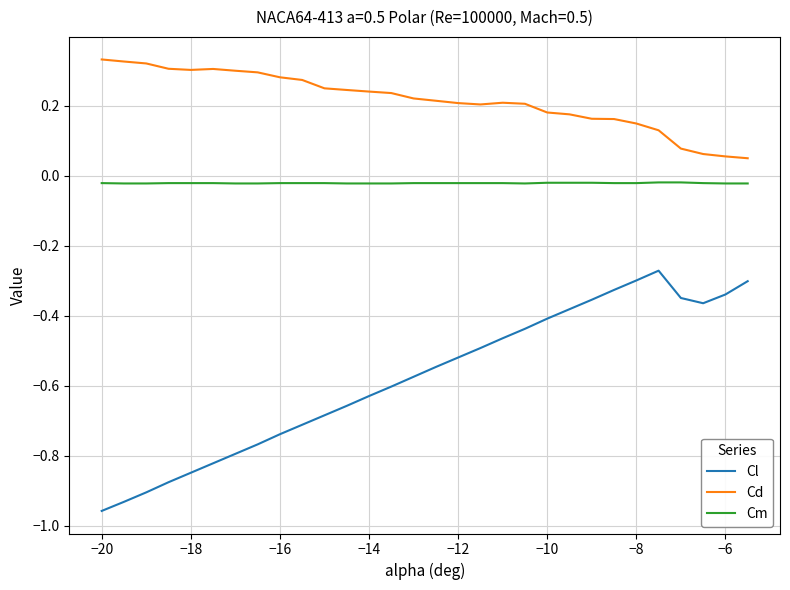

List the series in order of their overall mean, highest first.

Cd, Cm, Cl